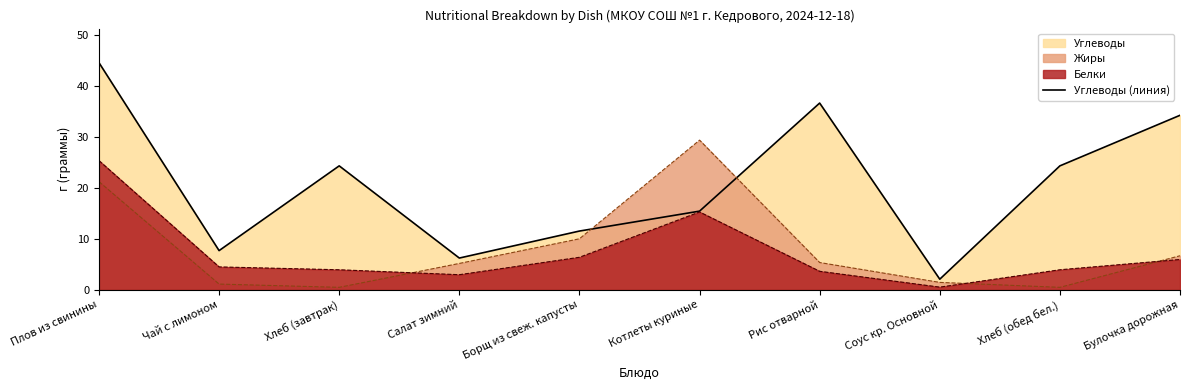

Does the chart display data point markers on the line(s)?

No